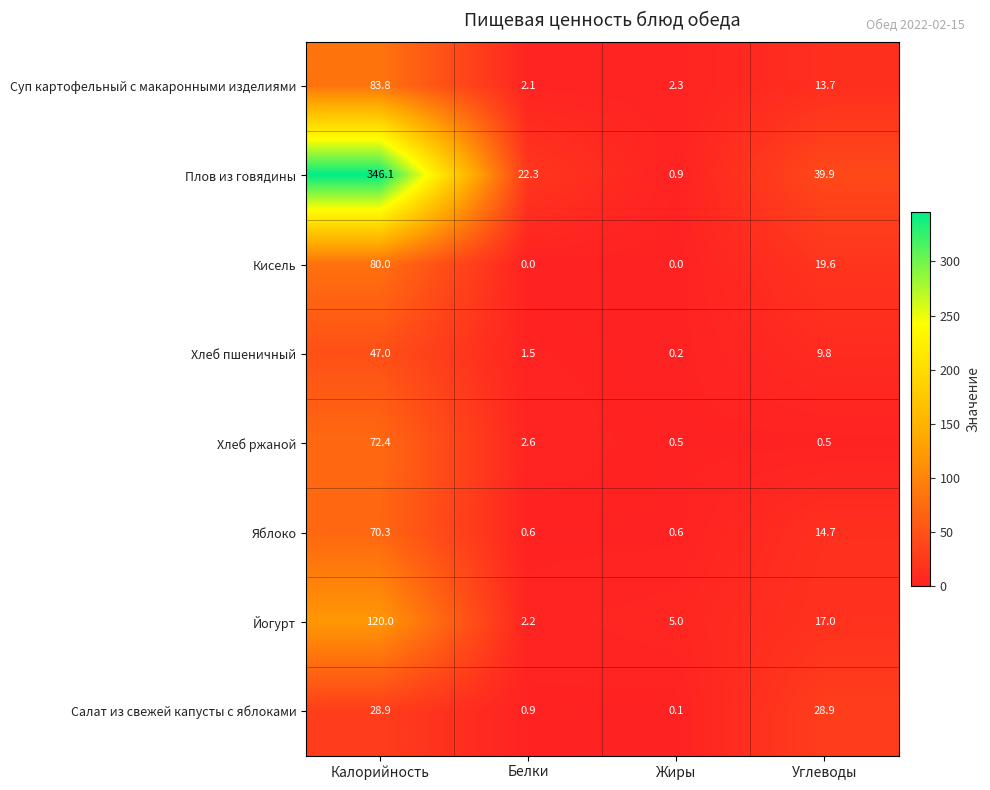

Rank the series at Калорийность from lowest to highest value.

Салат из свежей капусты с яблоками, Хлеб пшеничный, Яблоко, Хлеб ржаной, Кисель, Суп картофельный с макаронными изделиями, Йогурт, Плов из говядины